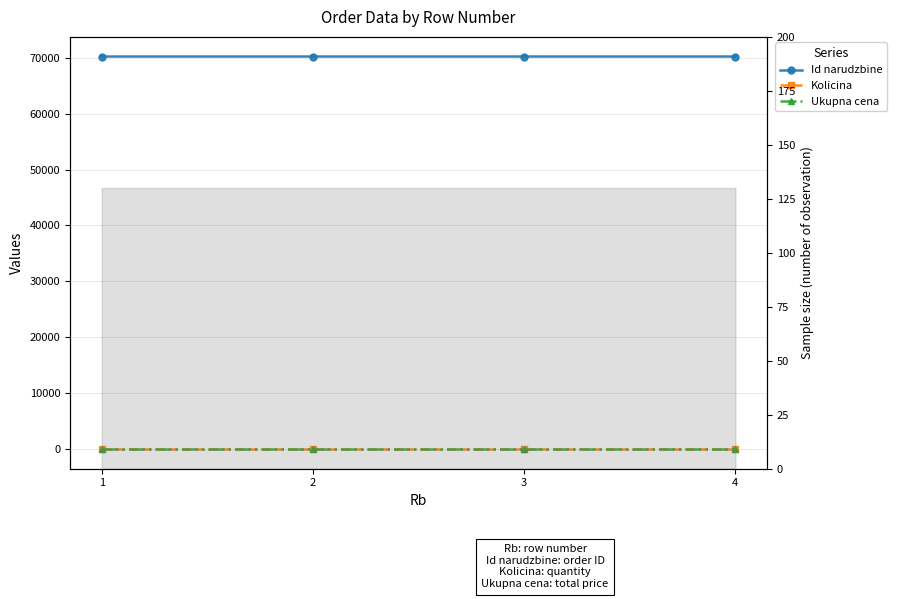

True or false: Id narudzbine and Kolicina cross at least once.

False